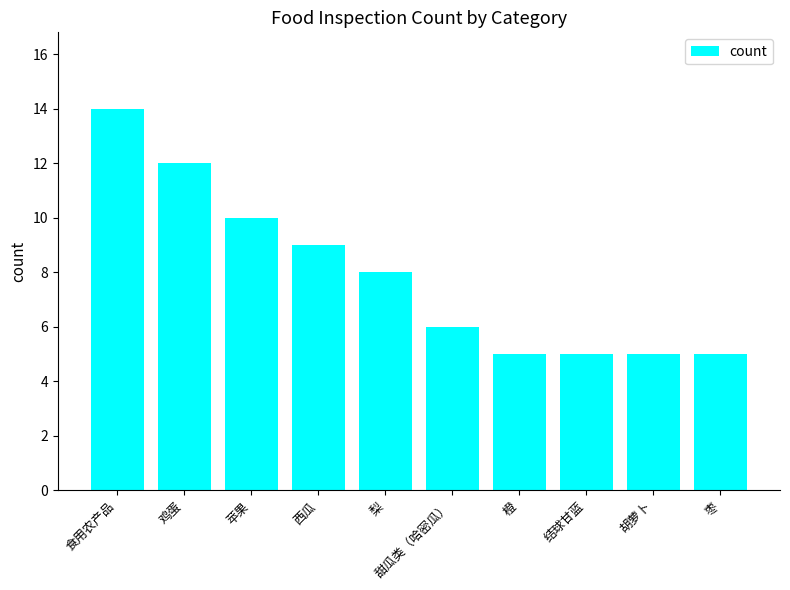

How many values are between 5 and 10?

8